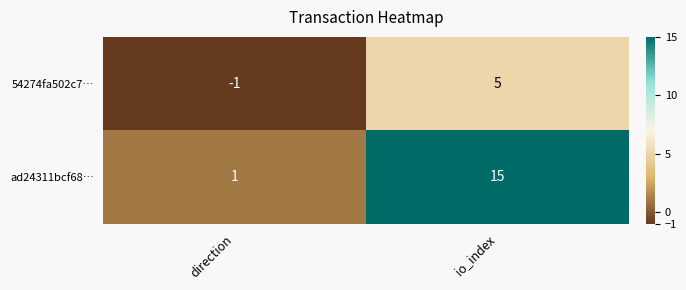

At which label does ad24311bcf68… reach its peak?

io_index